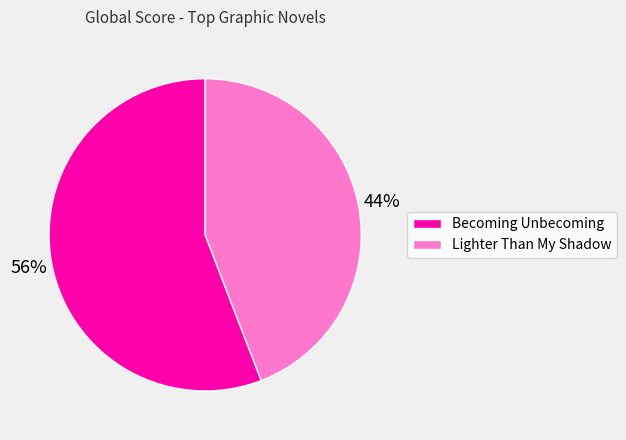

What is the ratio of the value at Lighter Than My Shadow to the value at Becoming Unbecoming?

0.8